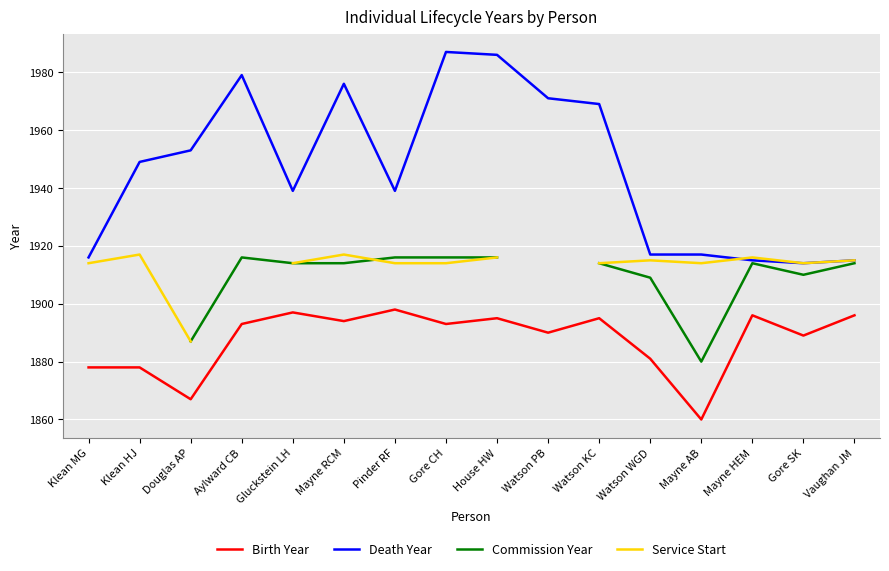

Between Watson KC and Gore CH, which is larger?

Watson KC